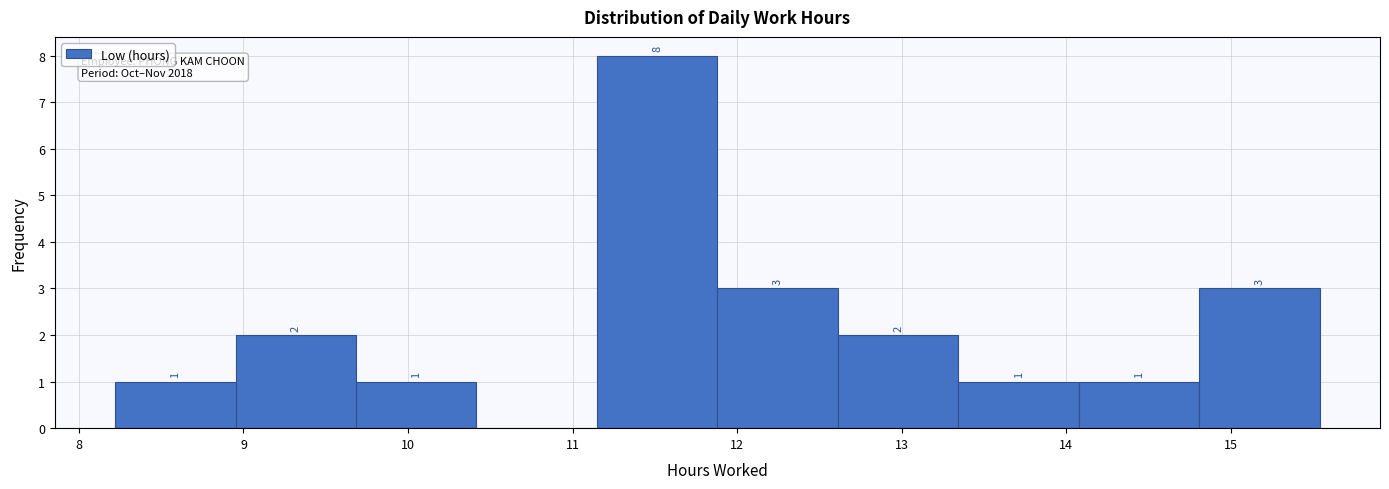

Over which range of the x-axis is the bar tallest?

11.1 to 11.9